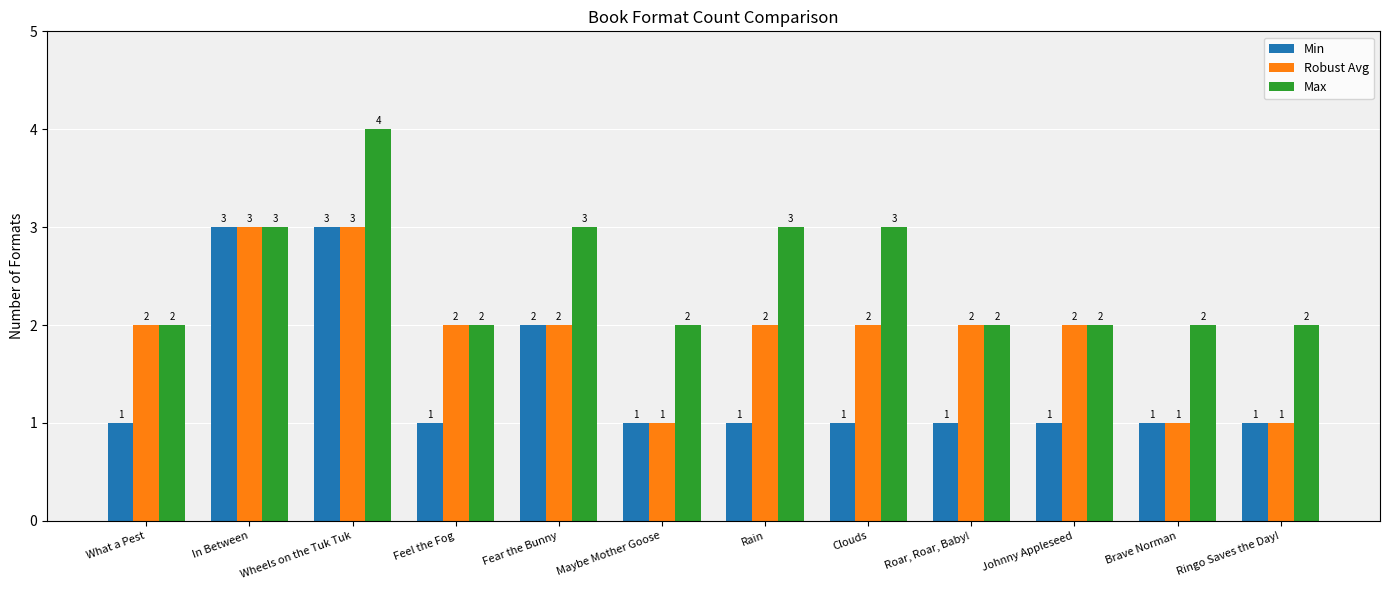

Which series has the largest total across all categories?

Max